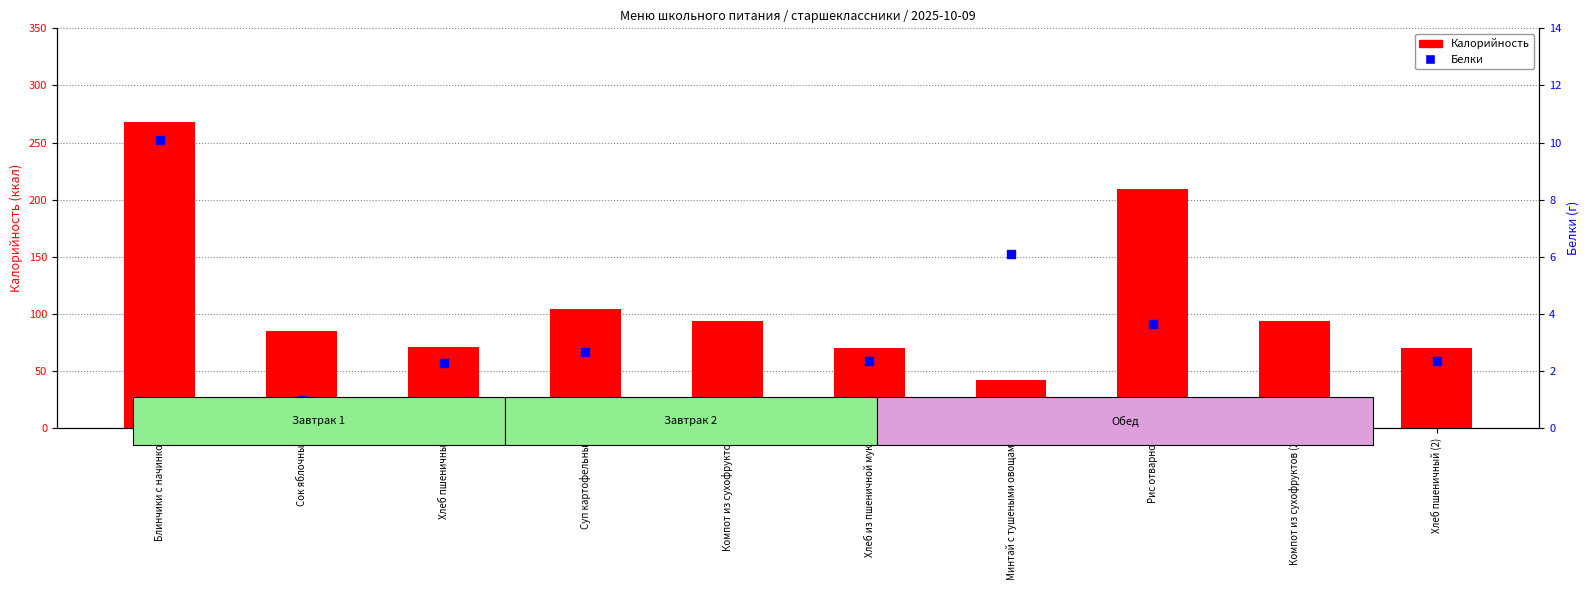

What are all the series names shown in the legend?

Калорийность, Белки